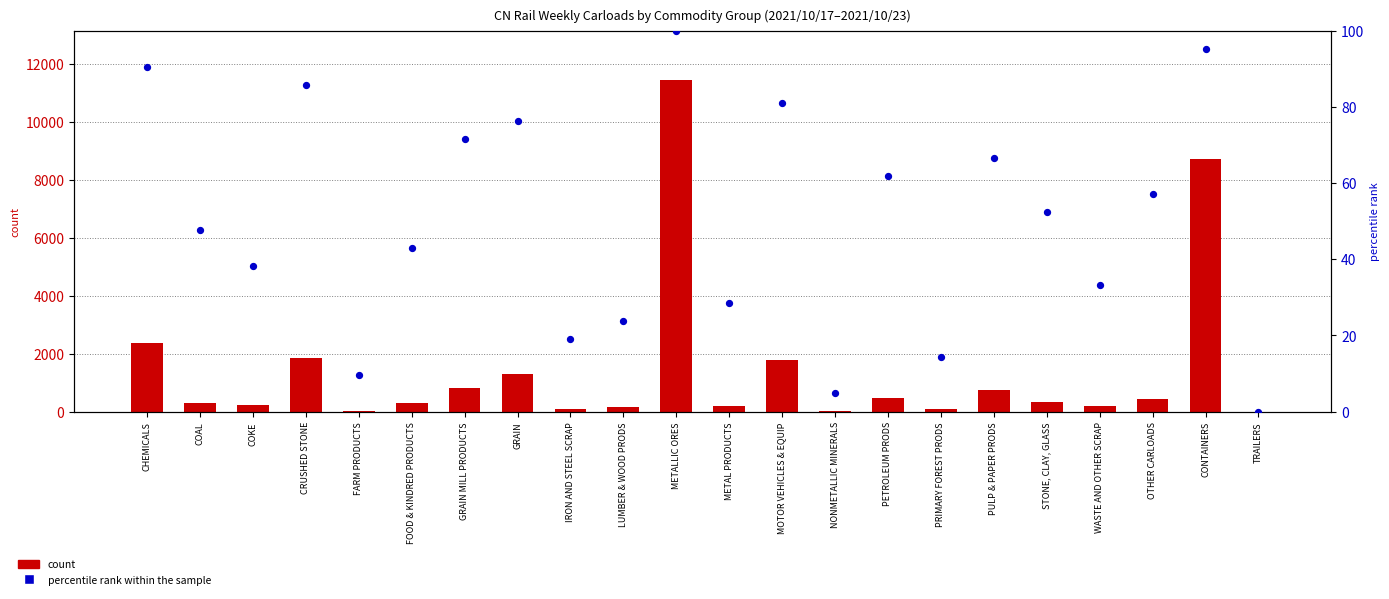

What is the total value across all series at PRIMARY FOREST PRODS?

97.3